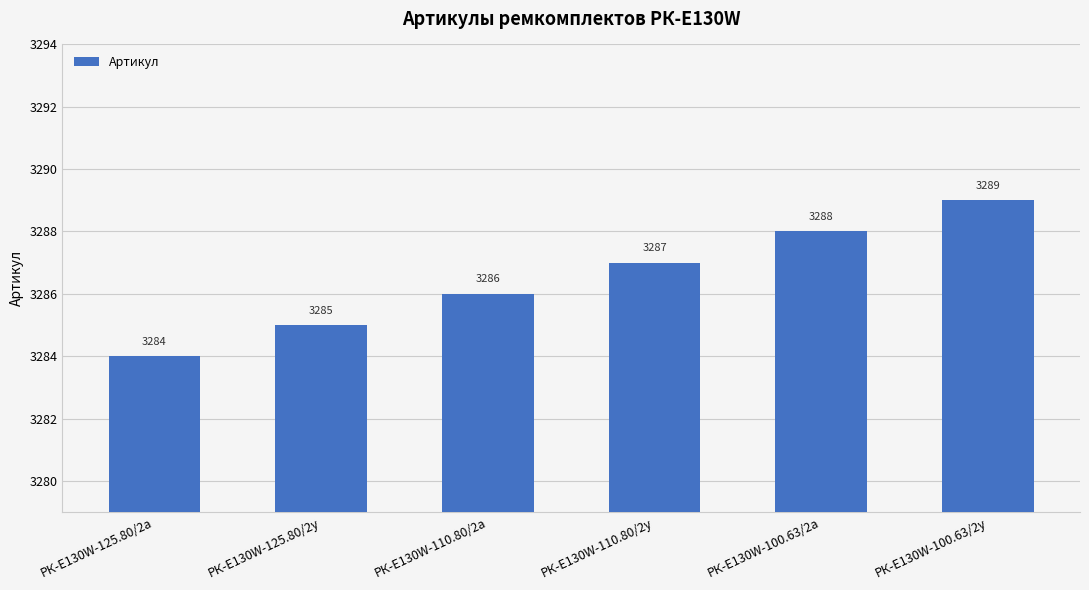

True or false: the data shows 1937 at РК-E130W-100.63/2а.

False